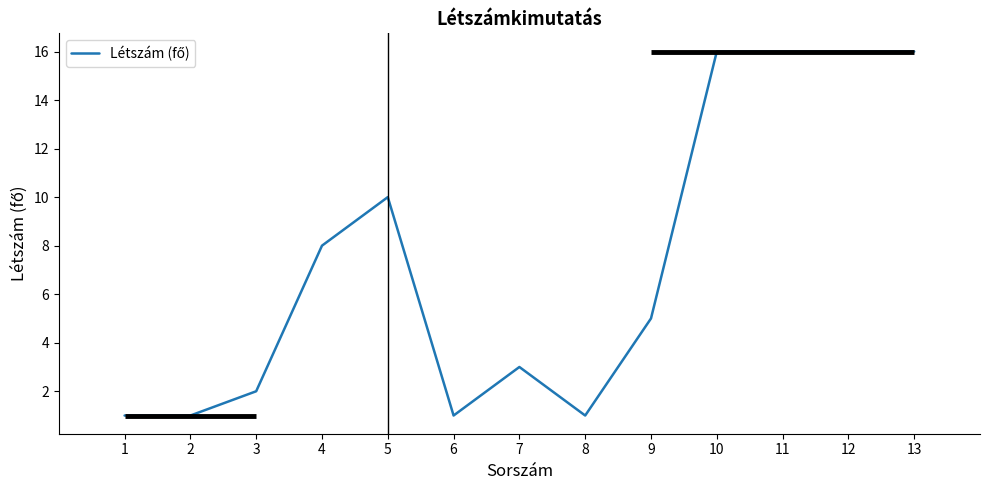

What is the ratio of the value at 2 to the value at 6?

1.0